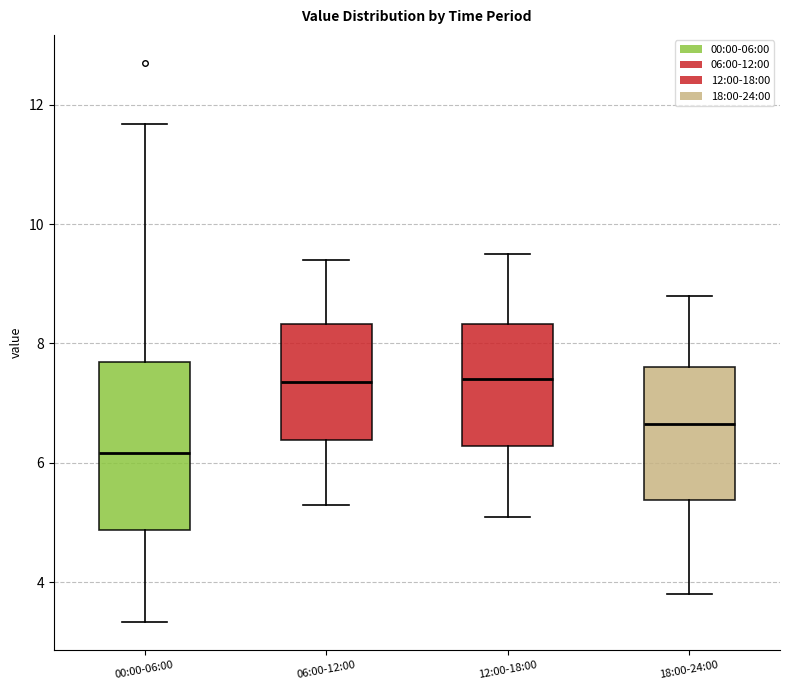

Where does the upper whisker of the box for 12:00-18:00 end on the y-axis? The values are not printed on the chart, so give them approximately, as read against the axis.

9.6